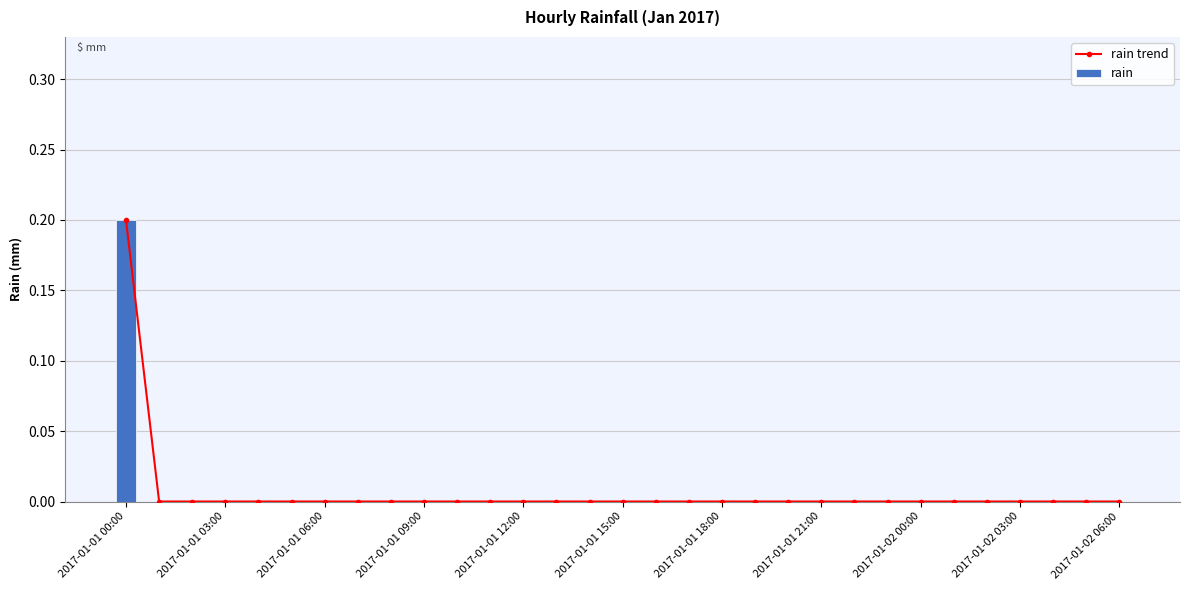

What is the difference between the maximum and second lowest values in the rain trend series?

0.2